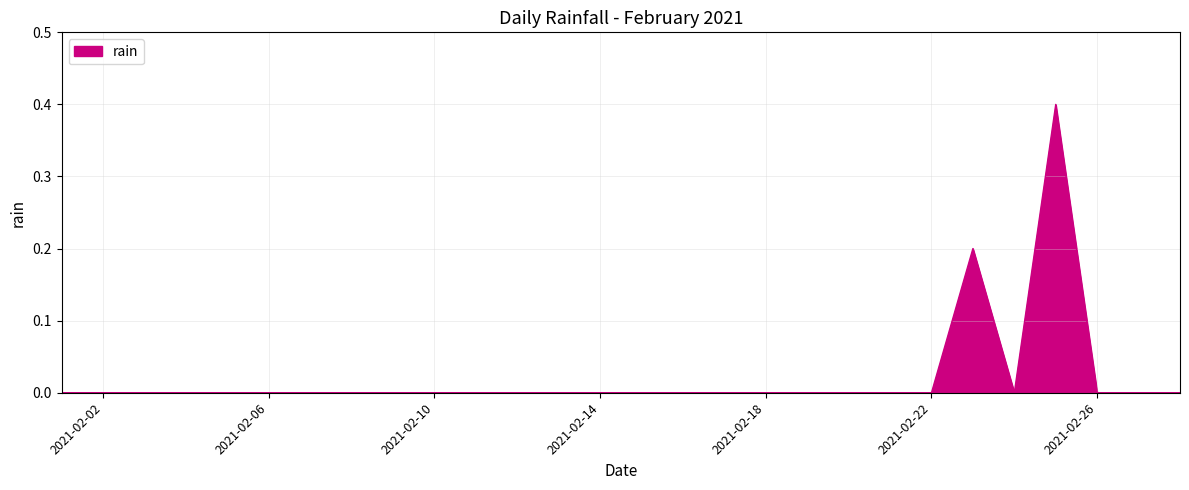

Reading left to right, list all the values displayed in this chart.

0.0	0.0	0.0	0.0	0.0	0.0	0.0	0.0	0.0	0.0	0.0	0.0	0.0	0.0	0.0	0.0	0.0	0.0	0.0	0.0	0.0	0.0	0.2	0.0	0.4	0.0	0.0	0.0